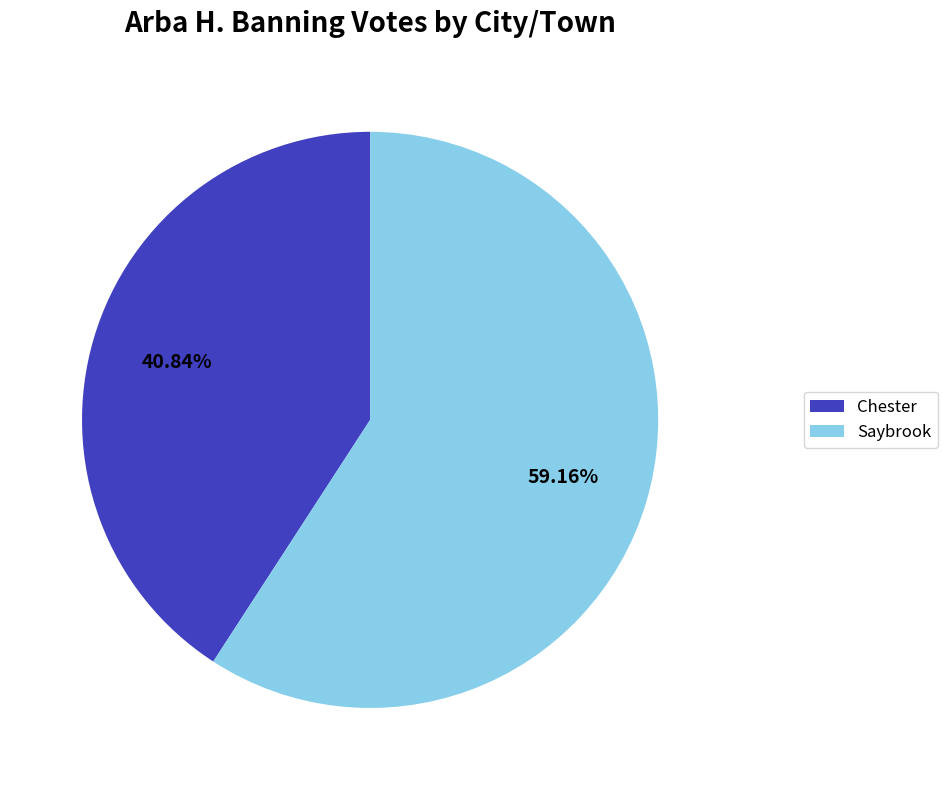

To the nearest percent, what portion does Chester represent?

41%